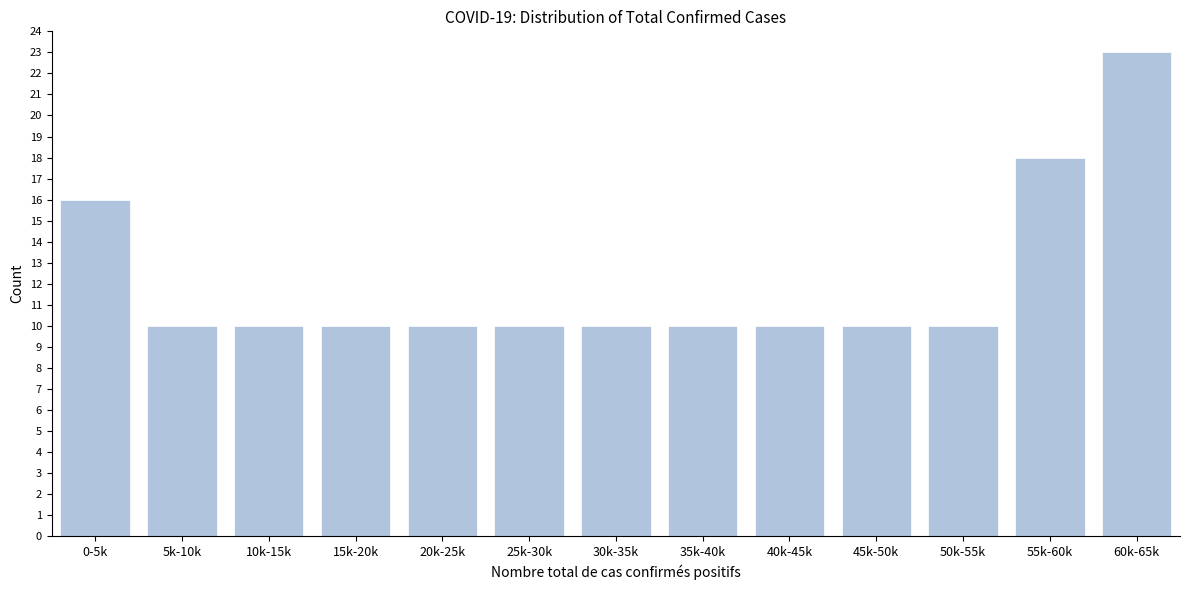

Reading right to left, list all the values displayed in this chart.

60k-65k=23	55k-60k=18	50k-55k=10	45k-50k=10	40k-45k=10	35k-40k=10	30k-35k=10	25k-30k=10	20k-25k=10	15k-20k=10	10k-15k=10	5k-10k=10	0-5k=16